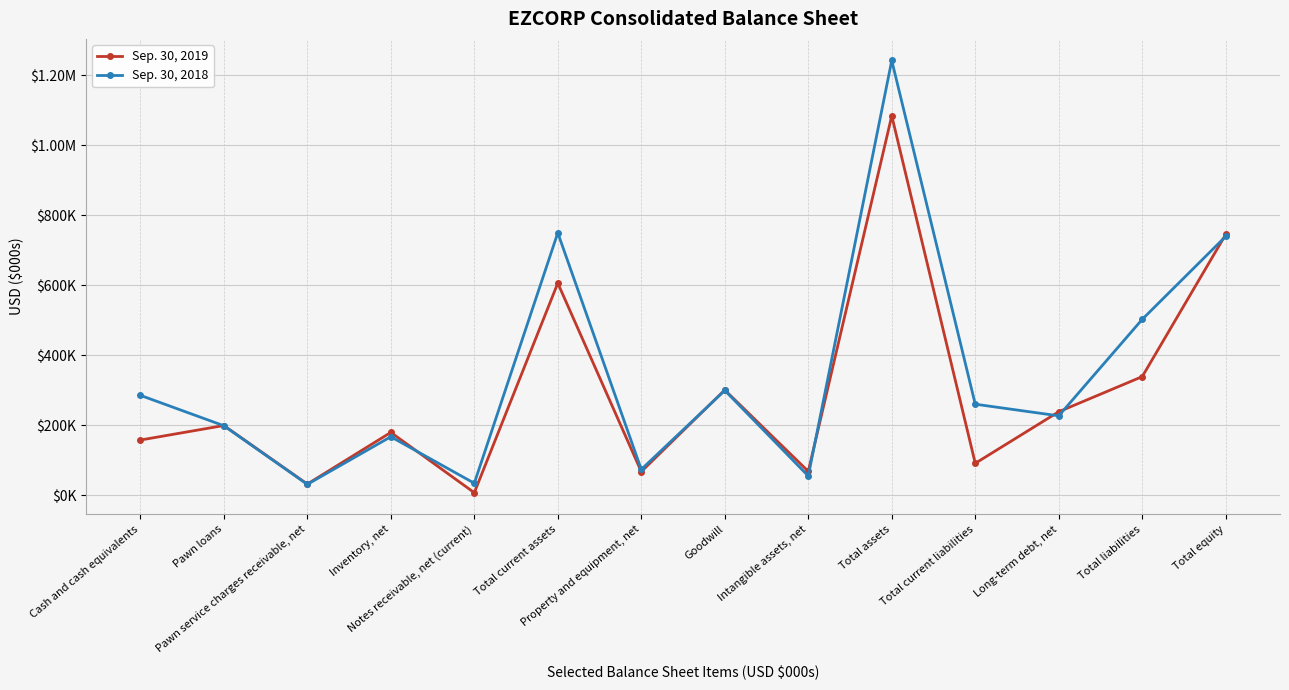

Reading right to left, transcribe all the data shown in this chart.

Sep. 30, 2019: 744949	338753	238380	91086	1083702	68044	300527	67357	605760	7182	179355	31802	199058	157567
Sep. 30, 2018: 739408	502372	226702	259963	1241780	54923	299248	73649	749385	34199	166997	30959	198463	285311